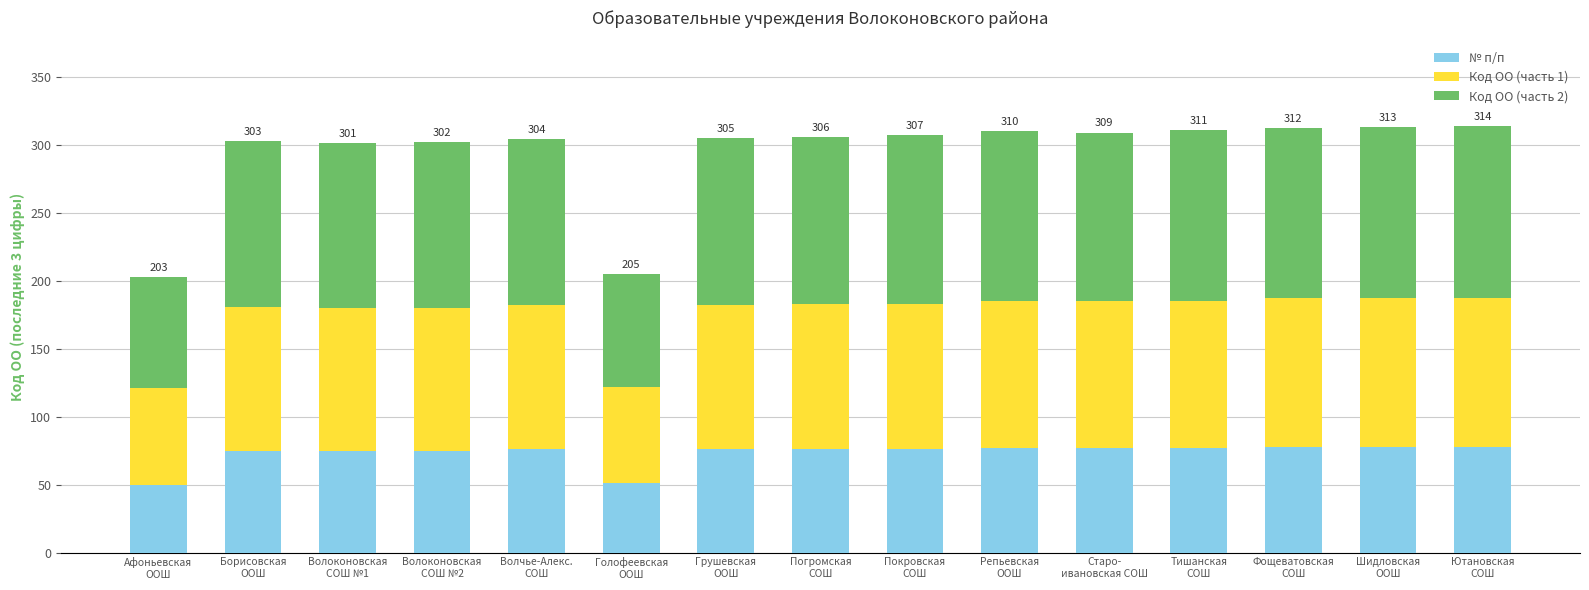

What is the difference between the maximum and minimum values in the № п/п series?

28